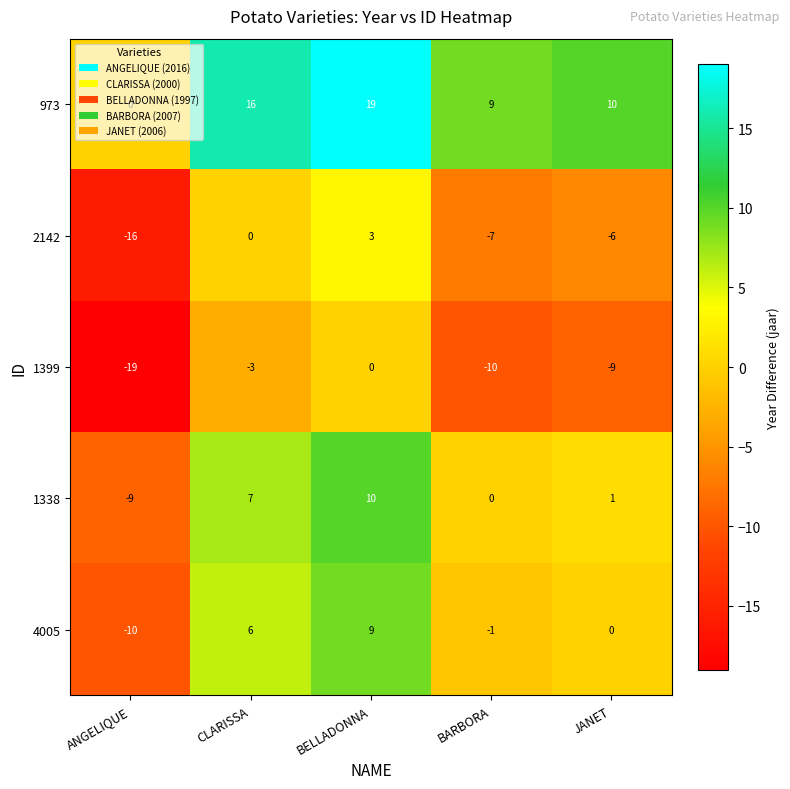

What is the sum of all 4005 values?

4